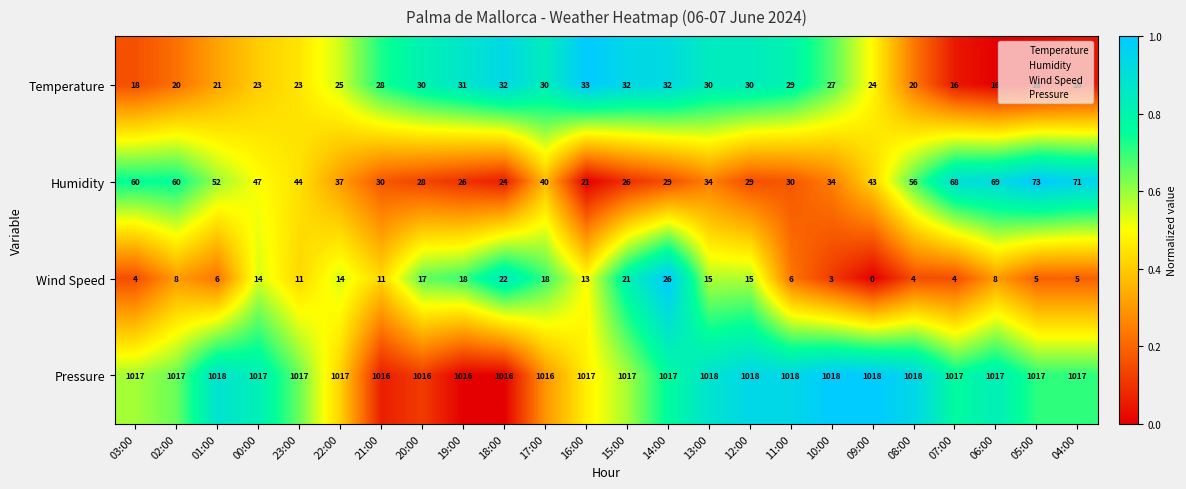

What is the maximum value for Temperature?

33